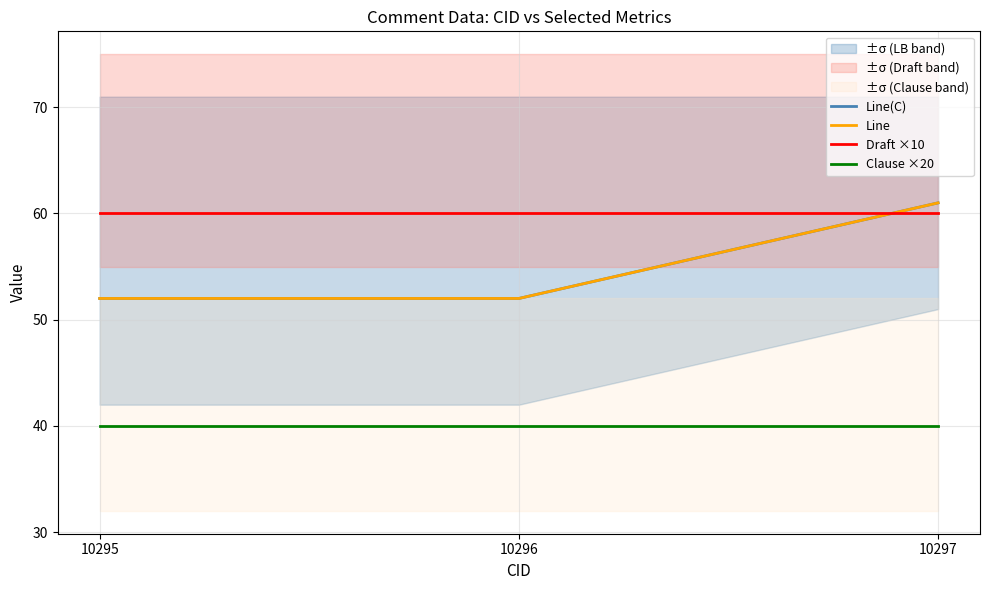

At 10296, list the series in order from smallest to largest.

Clause ×20, Line(C), Line, Draft ×10